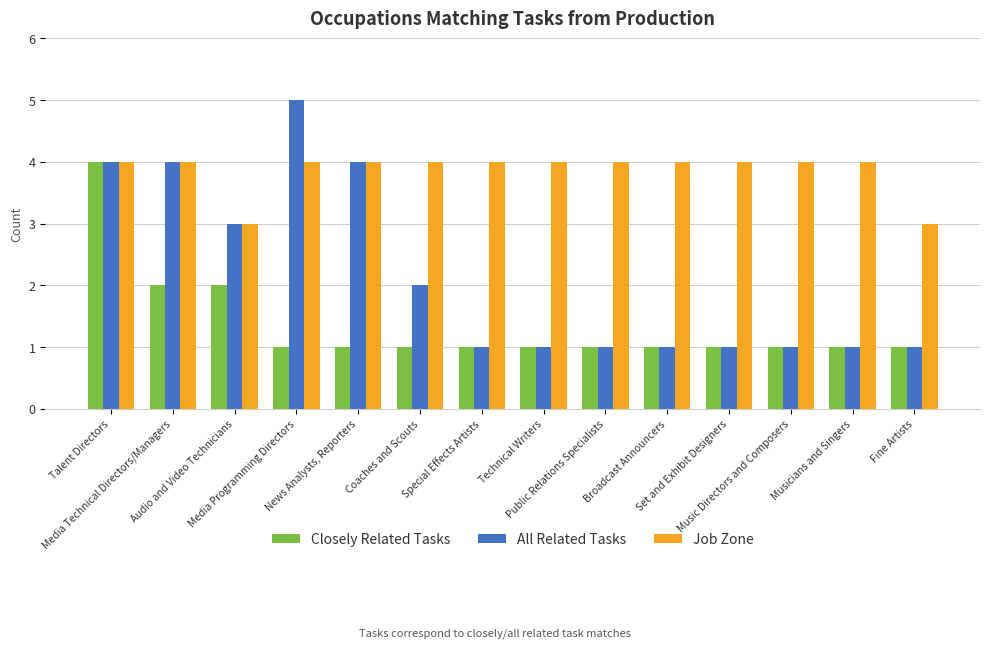

What is the difference between the maximum and minimum values in the All Related Tasks series?

4